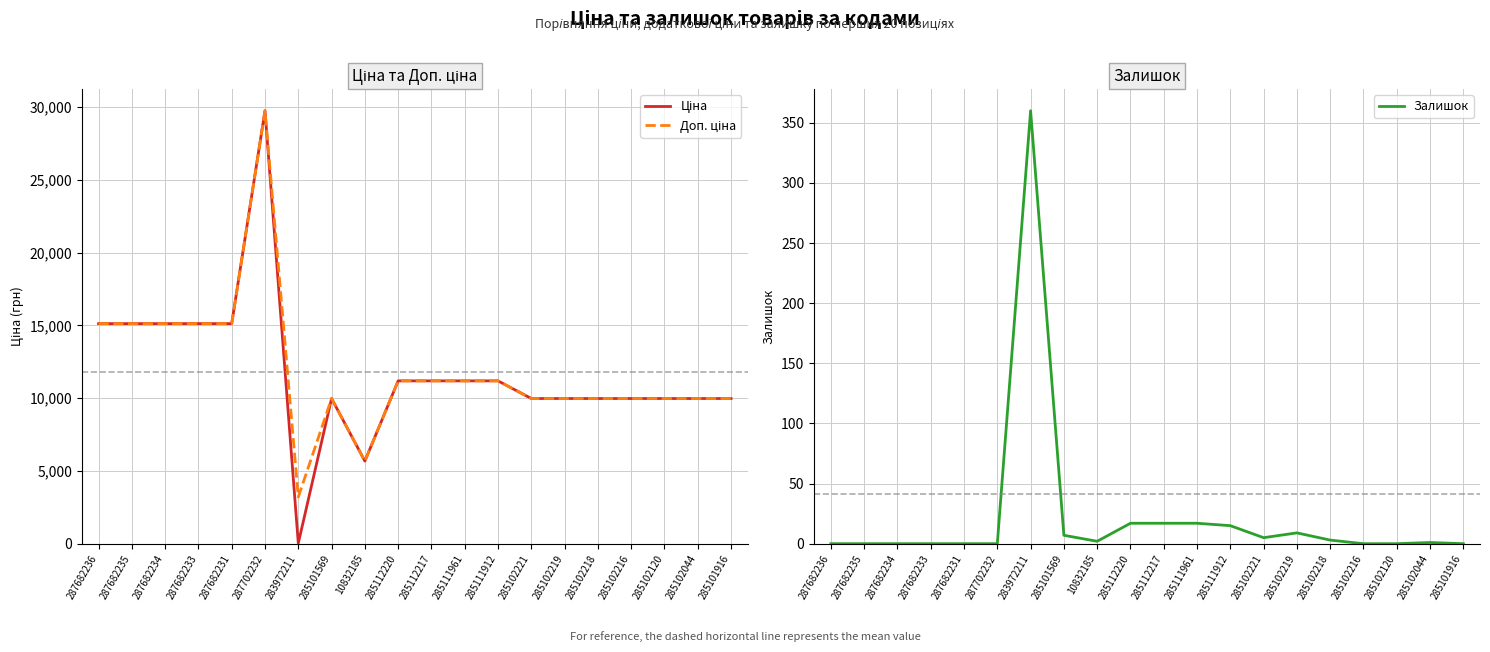

What is the spread (max minus min) of values at 285111961?

11171.2